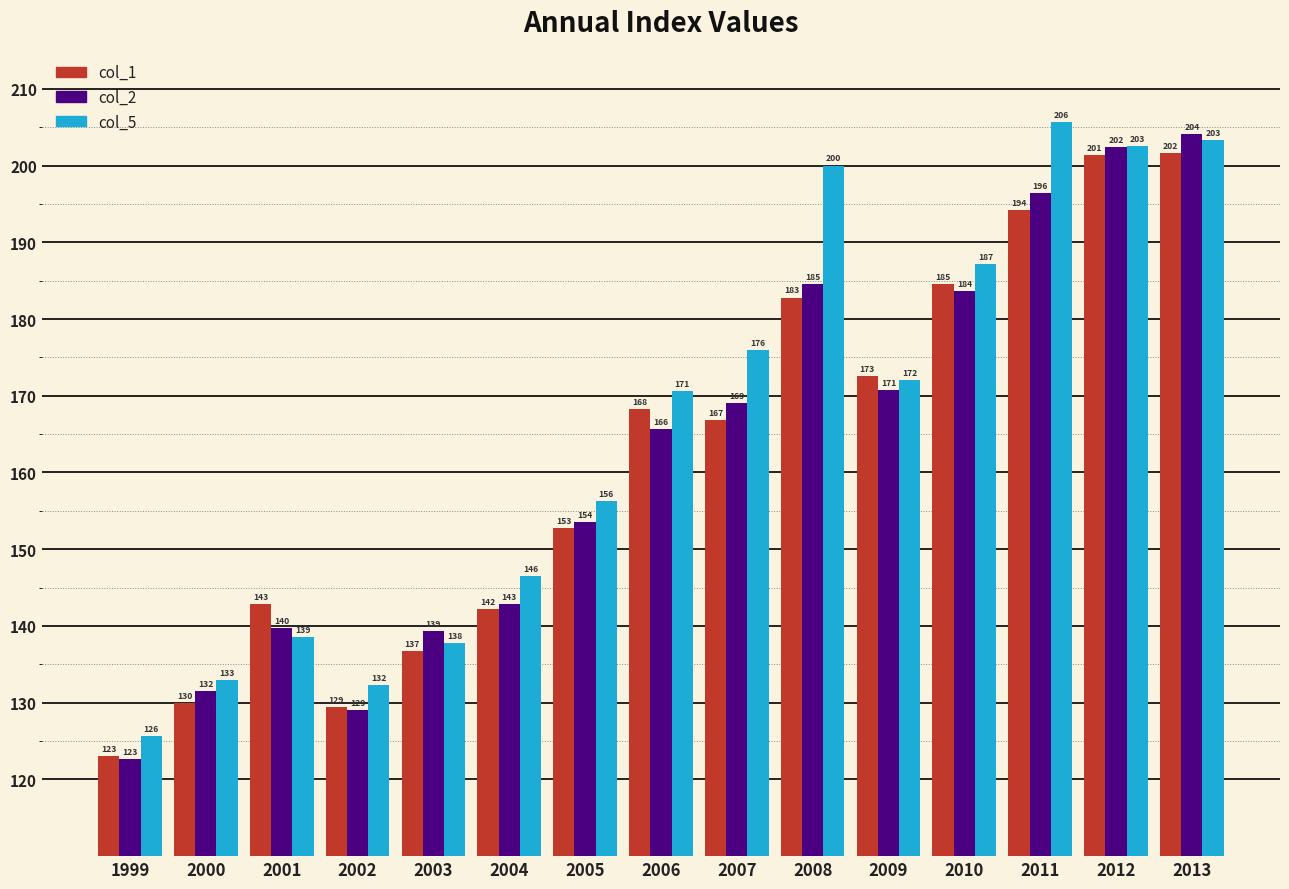

Count the number of data series in this chart.

3